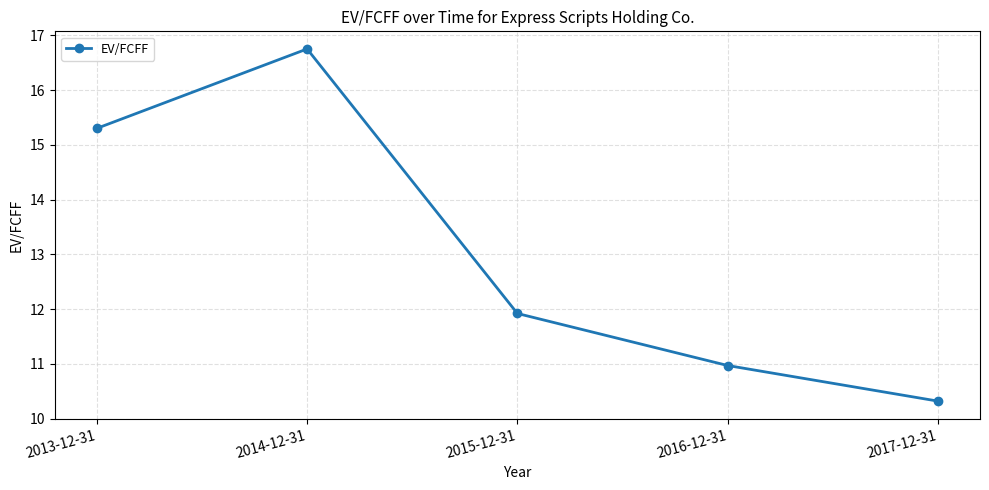

True or false: the data shows 3.1 at 2015-12-31.

False